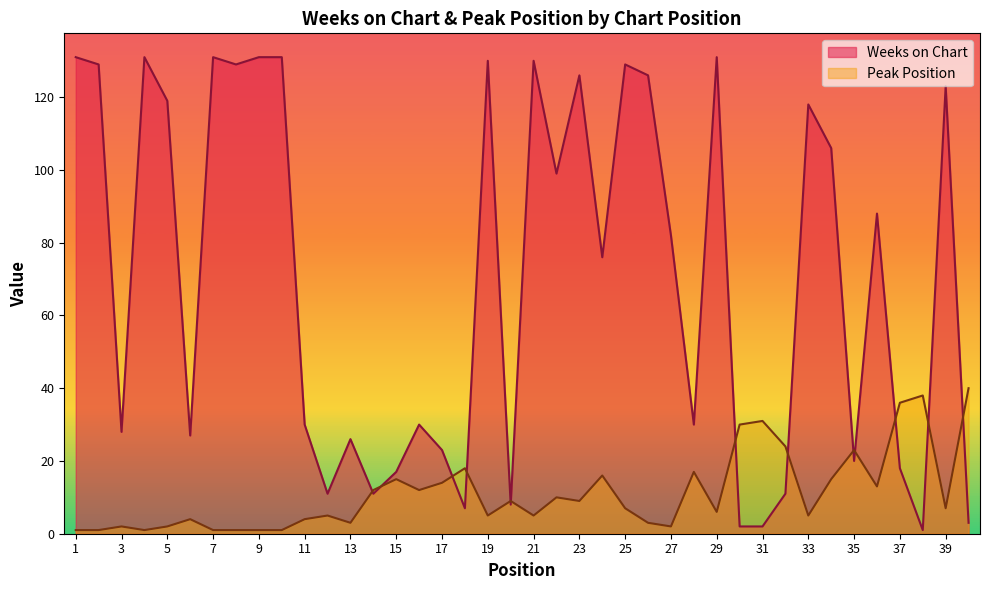

List the series in order of their peak value, highest first.

Weeks on Chart, Peak Position